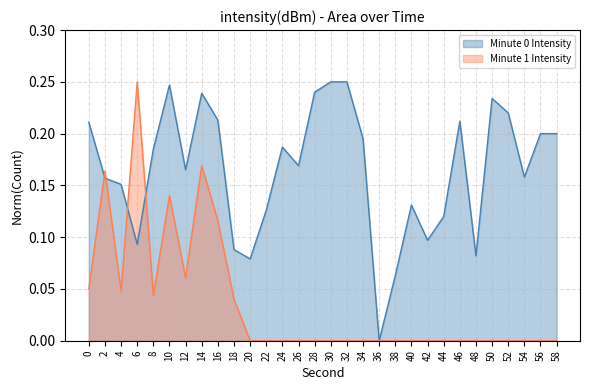

At how many categories does at least one series exceed 0?

29